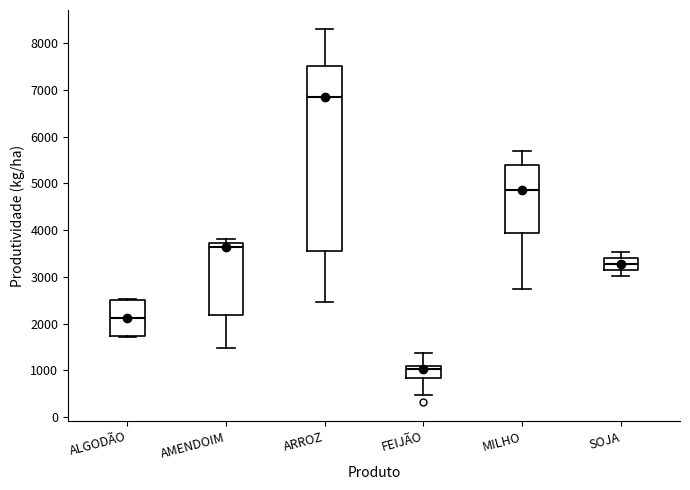

Where does the lower whisker of the box for FEIJÃO end on the y-axis? The values are not printed on the chart, so give them approximately, as read against the axis.

500